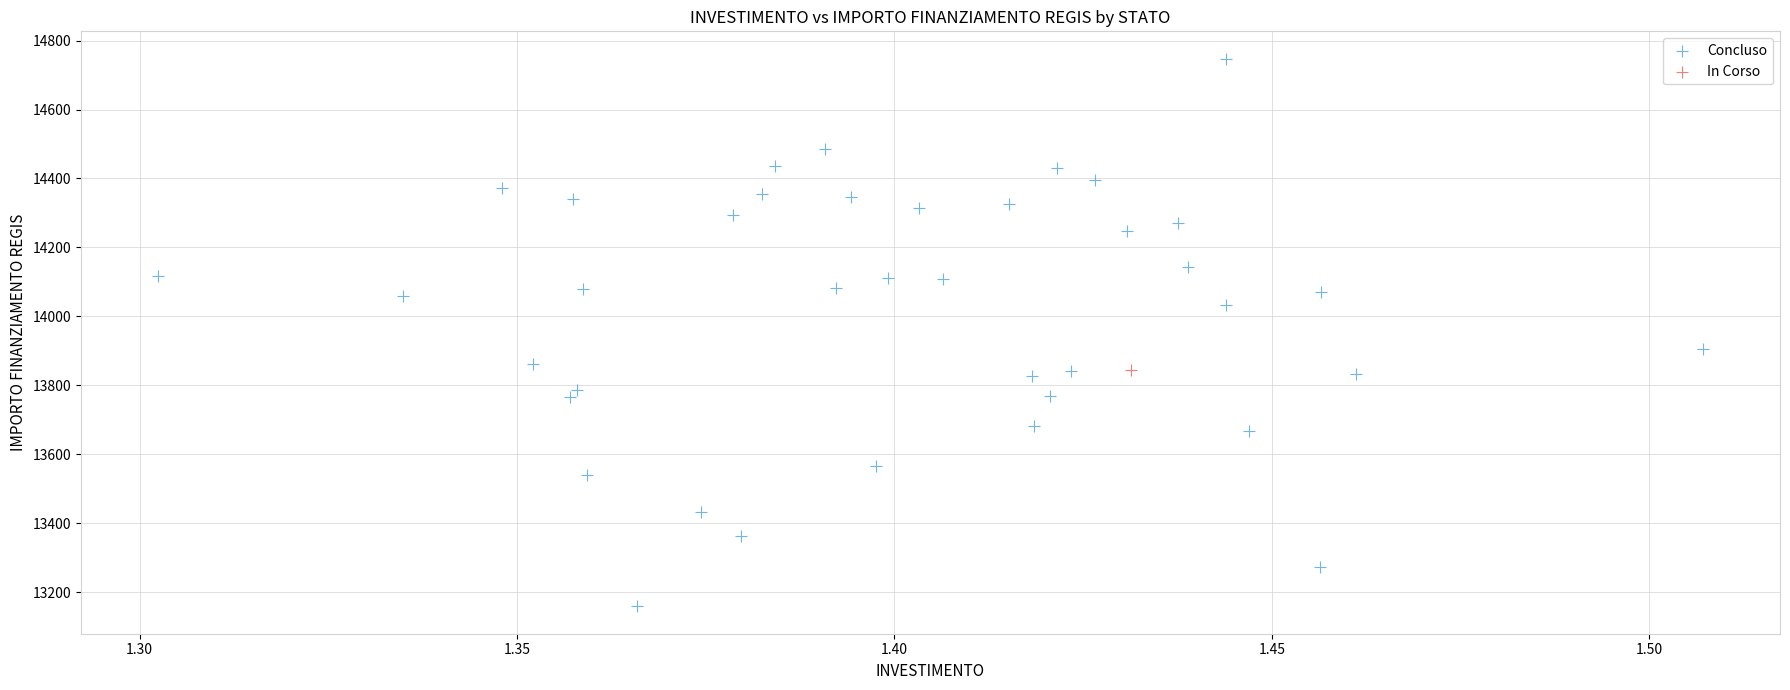

What are all the series names shown in the legend?

Concluso, In Corso